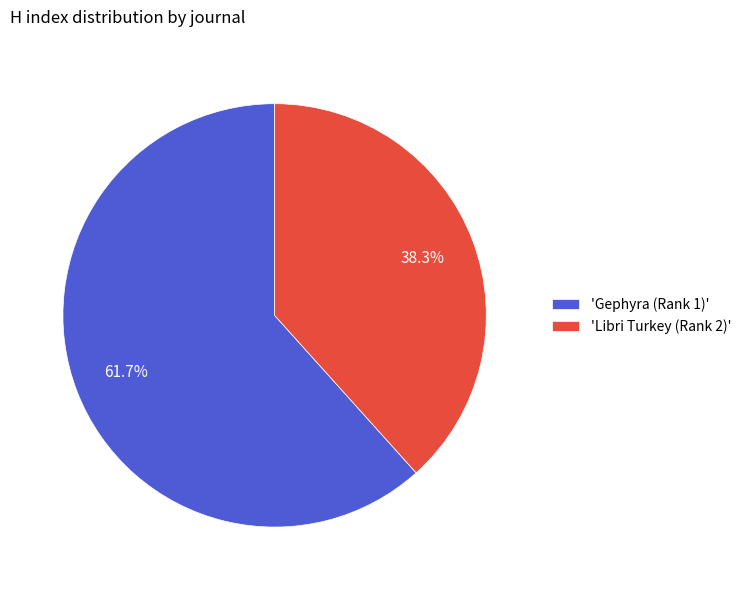

What portion of the pie excludes 'Libri Turkey (Rank 2)'?

61.7%